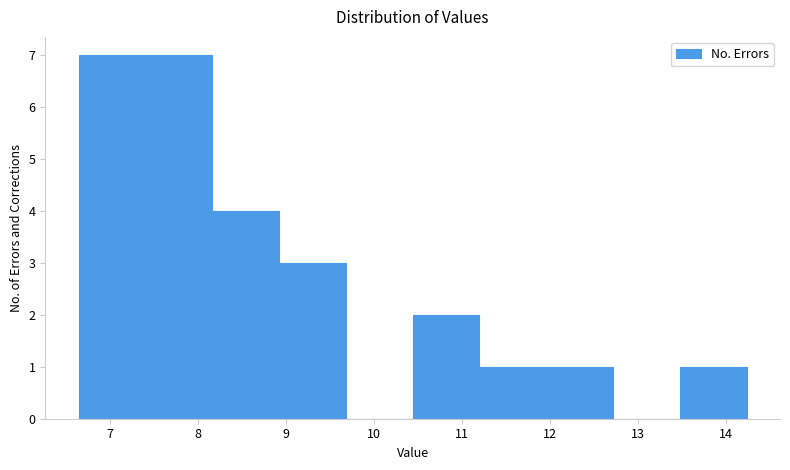

Reading left to right, list every bar in this chart as the range it spans on the x-axis followed by its height. Neither the bar edges nor the heights are printed on the chart, so give them approximately, as read against the axes.

6.7 to 7.4: 7
7.4 to 8.2: 7
8.2 to 8.9: 4
8.9 to 9.7: 3
9.7 to 10.4: 0
10.4 to 11.2: 2
11.2 to 12.0: 1
12.0 to 12.7: 1
12.7 to 13.5: 0
13.5 to 14.2: 1